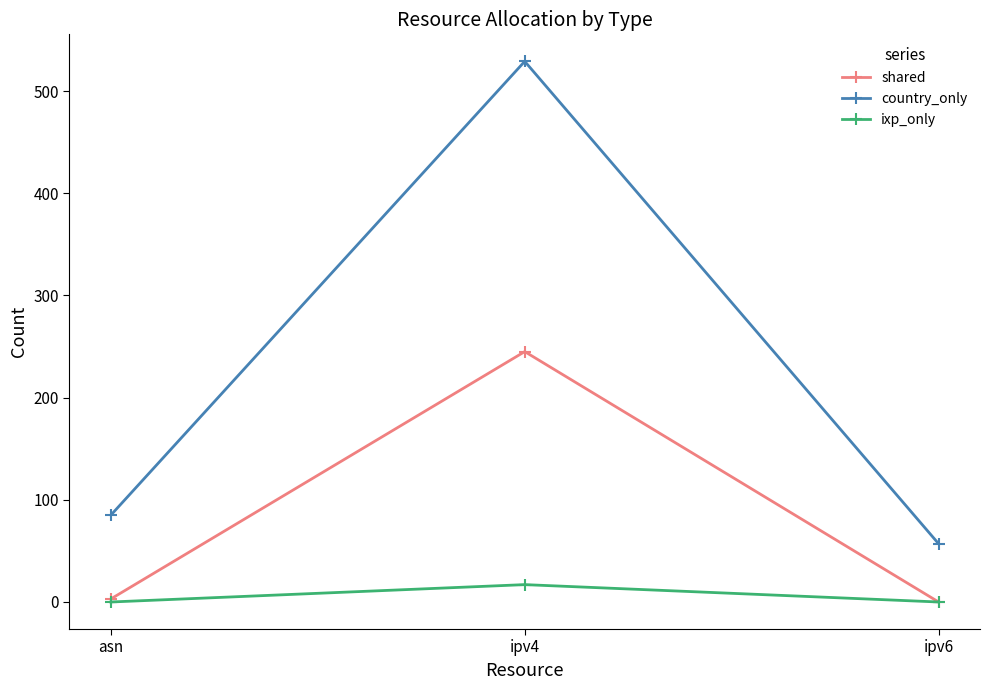

How many positive values does the shared series have?

2